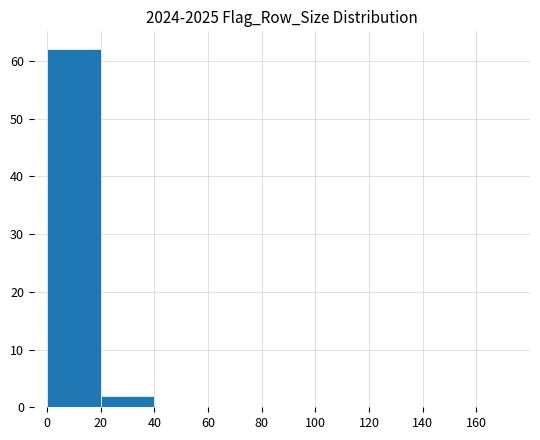

Reading left to right, list every bar in this chart as the range it spans on the x-axis followed by its height. The values are not printed on the chart, so give them approximately, as read against the axis.

0 to 20: 62
20 to 40: 2
40 to 60: 0
60 to 80: 0
80 to 100: 0
100 to 120: 0
120 to 140: 0
140 to 160: 0
160 to 180: 0